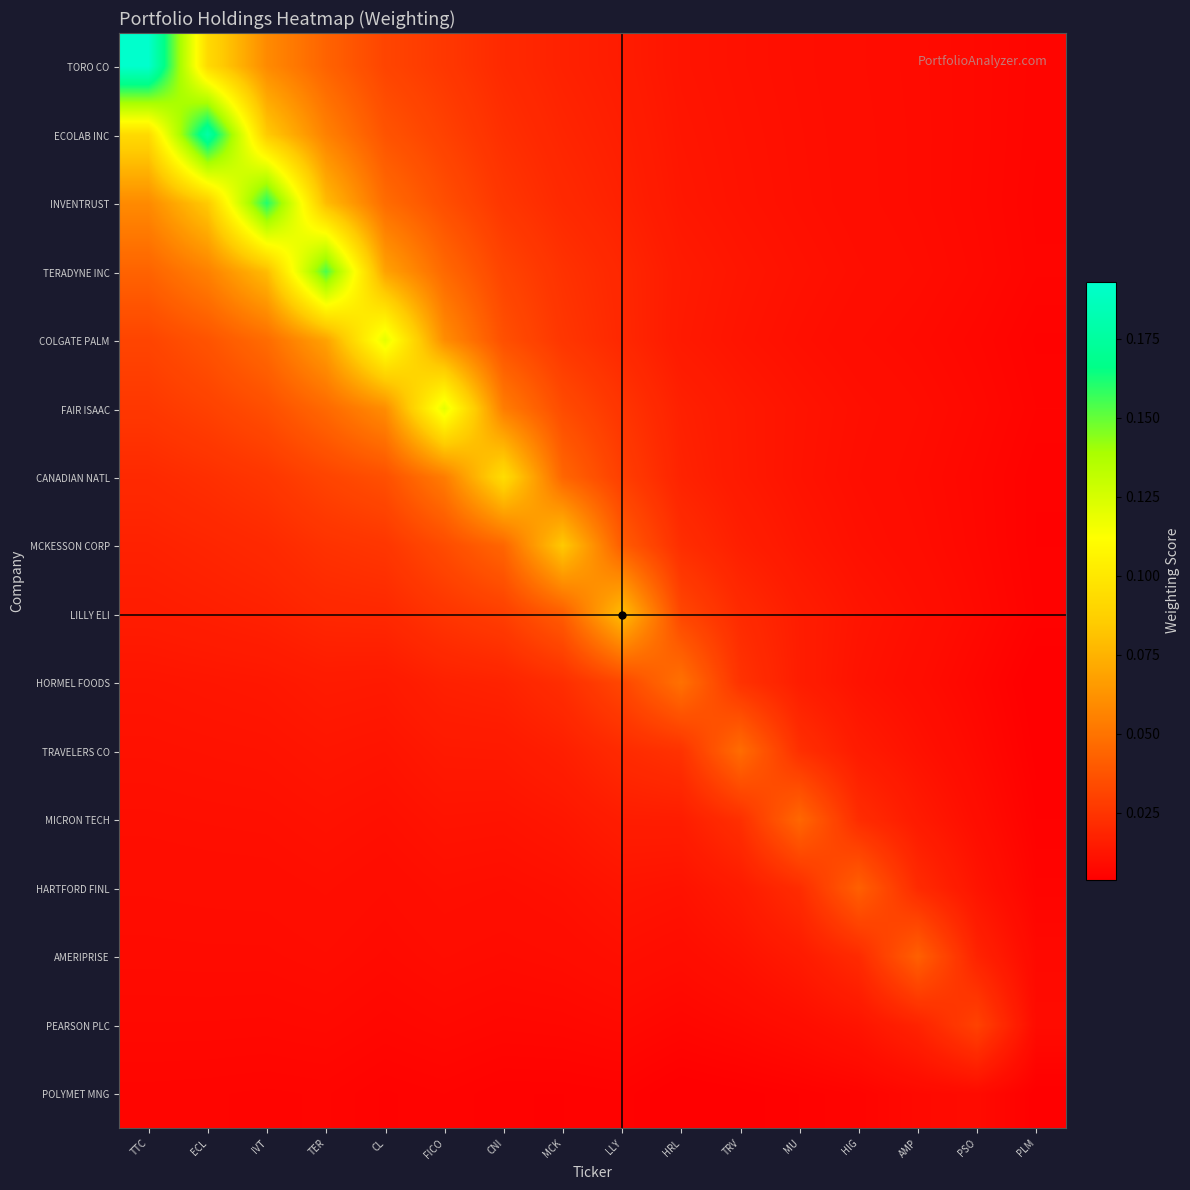

At which category does the chart reach its peak across all series?

TTC